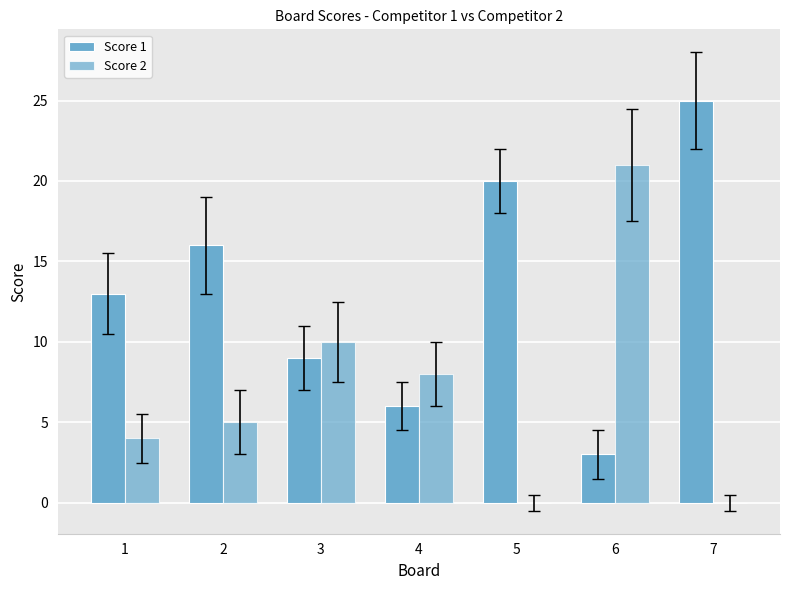

Count the number of data series in this chart.

2